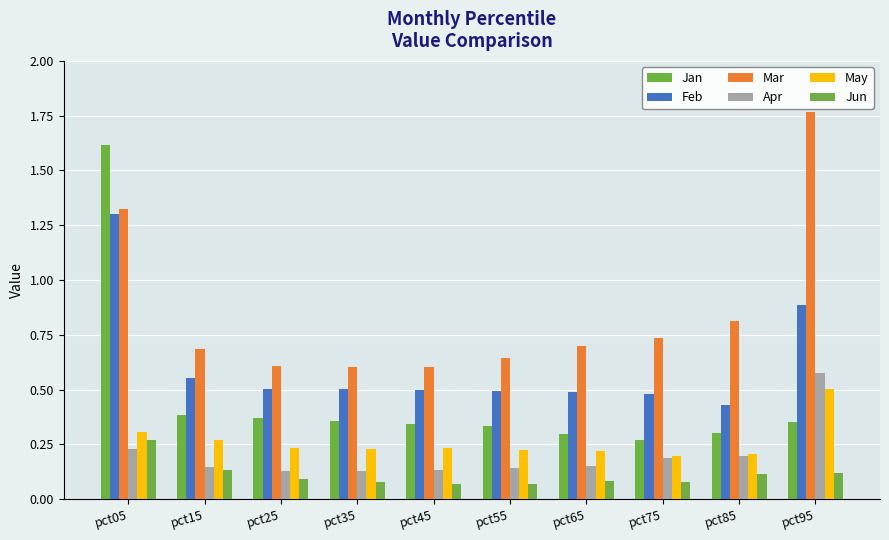

Which has a higher value, pct25 or pct75?

pct25